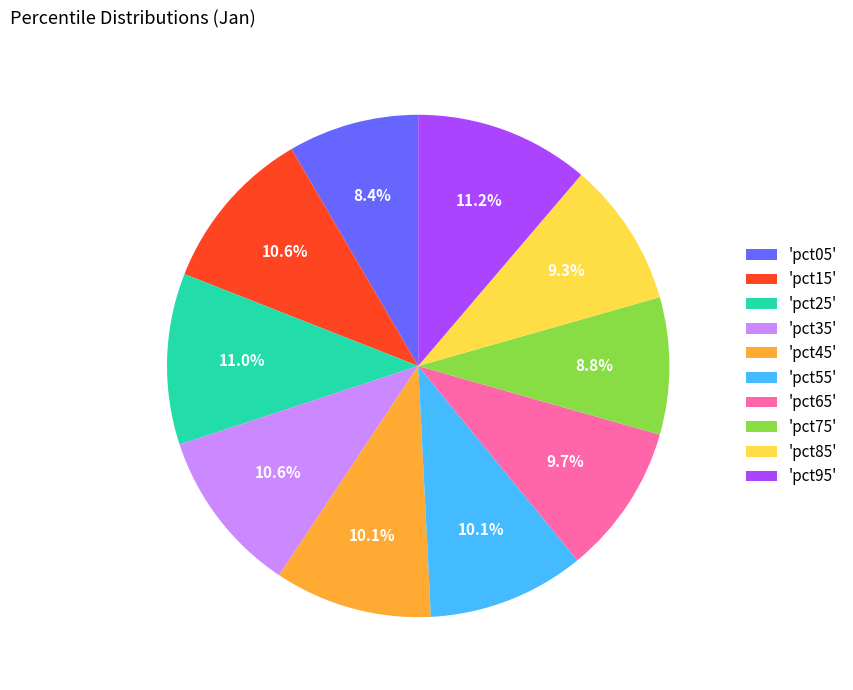

Does 'pct05' represent more than half of the total?

No